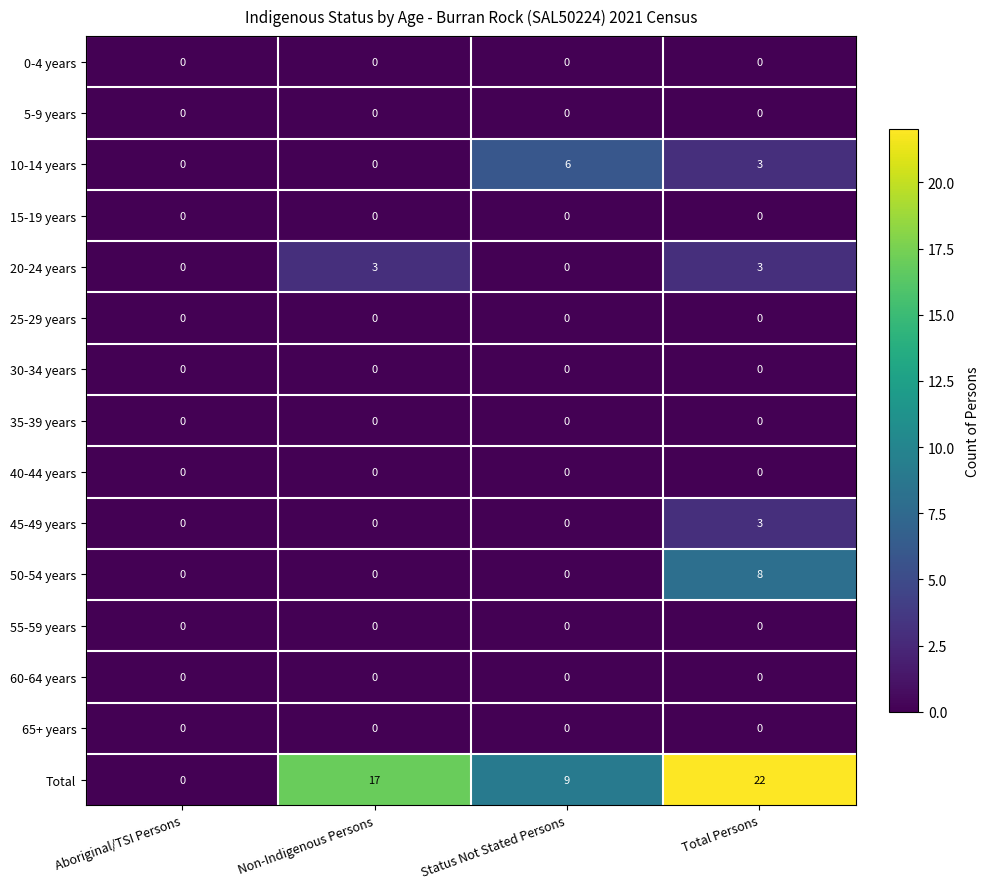

True or false: 45-49 years has a value of 0 at Status Not Stated Persons.

True